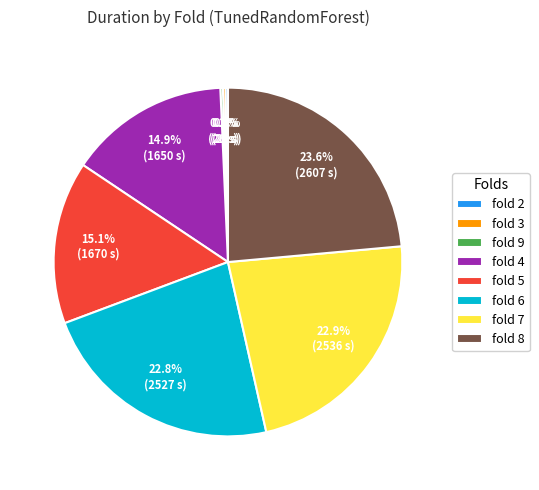

Which category has the biggest portion of the pie?

fold 8